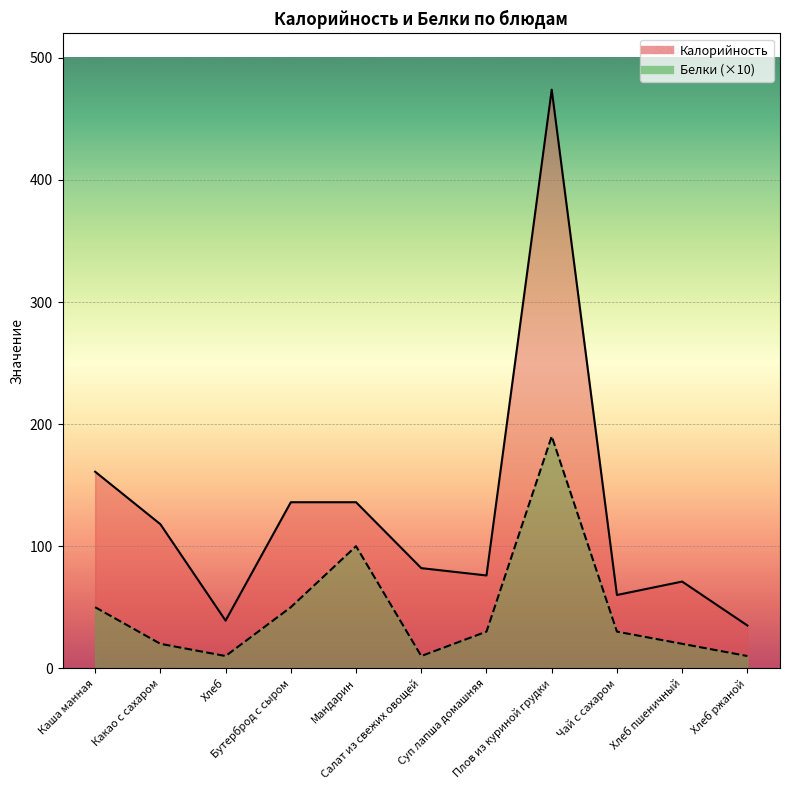

Where is the first local minimum for Калорийность?

Хлеб